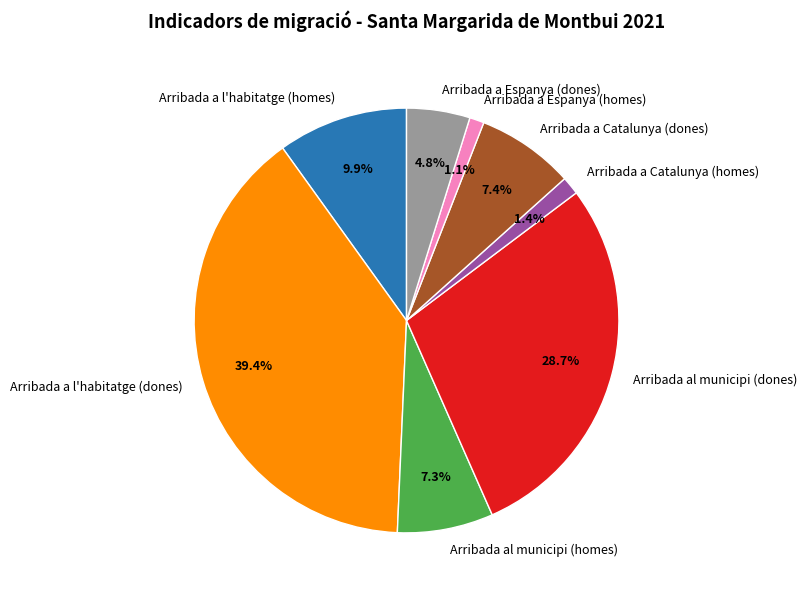

To the nearest percent, what is the combined percentage of Arribada al municipi (dones) and Arribada al municipi (homes)?

36%